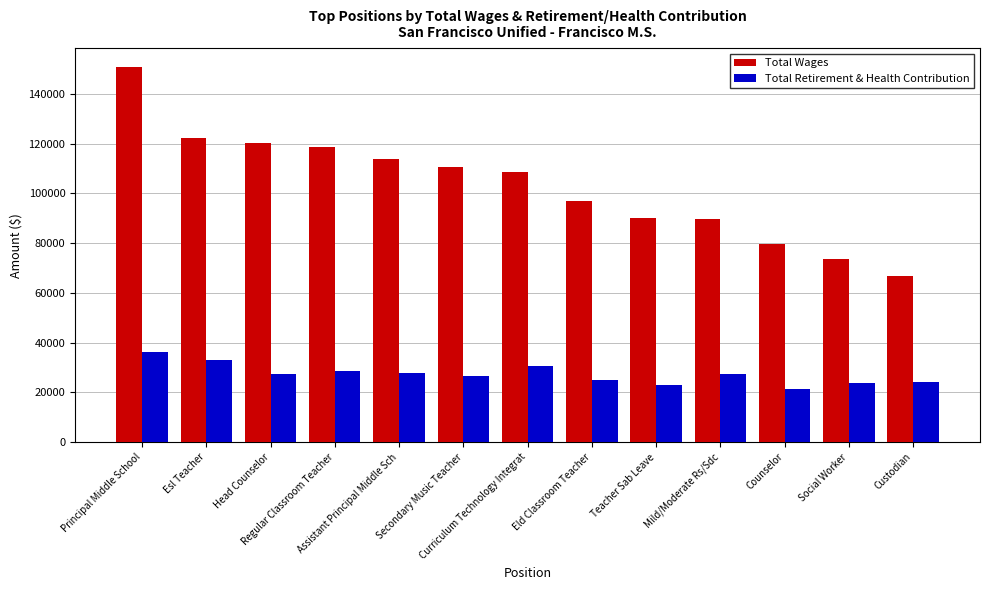

Which series has the widest spread of values?

Total Wages